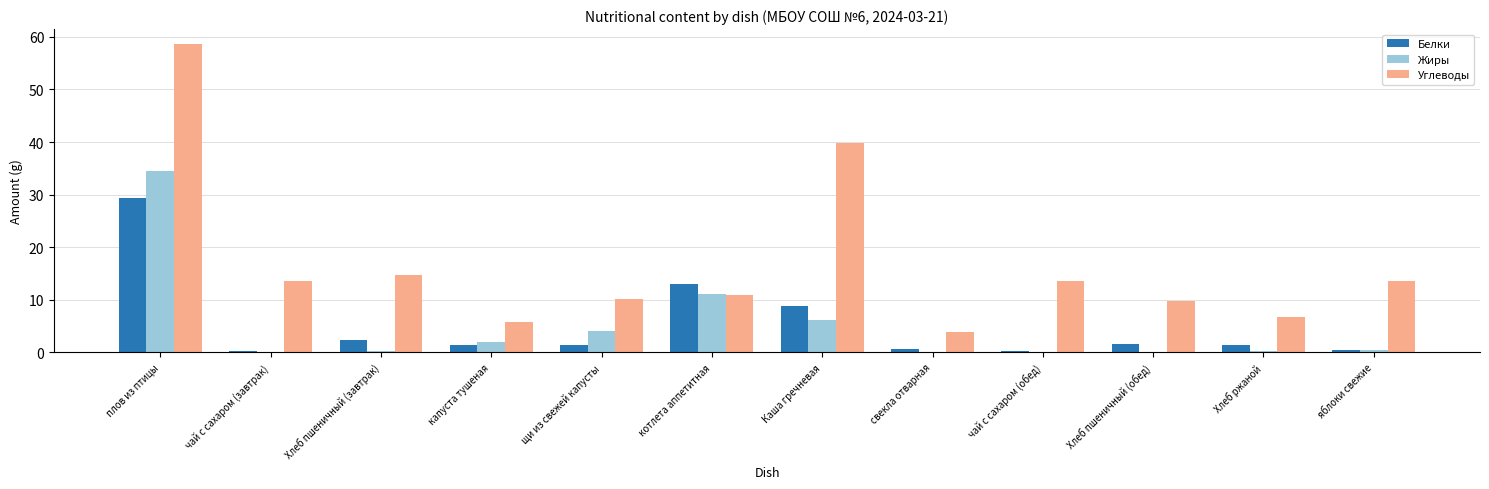

What is the maximum value for Белки?

29.5